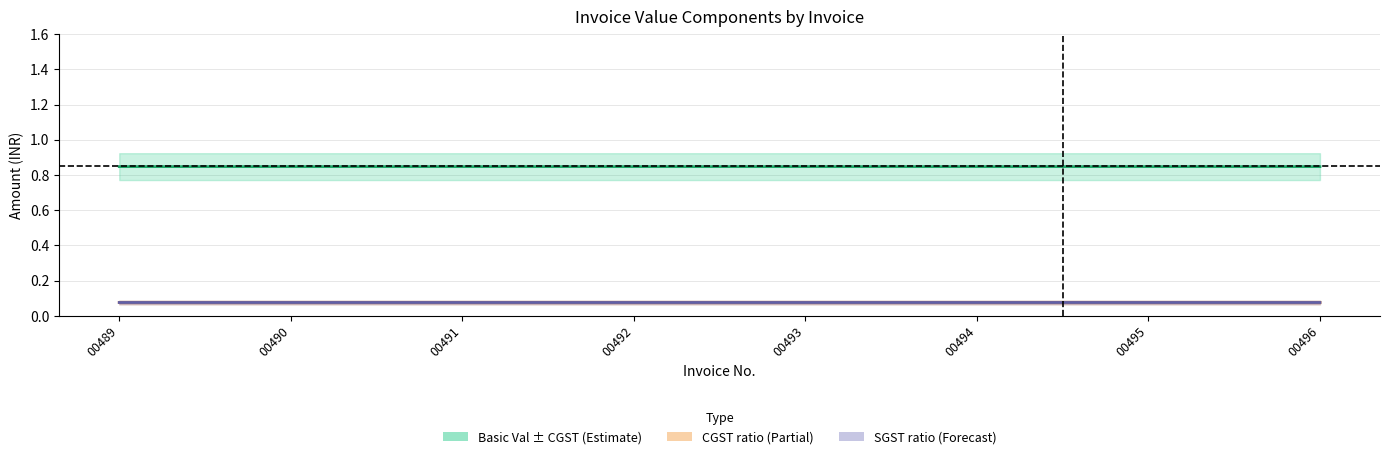

How many data points does each series have?

8